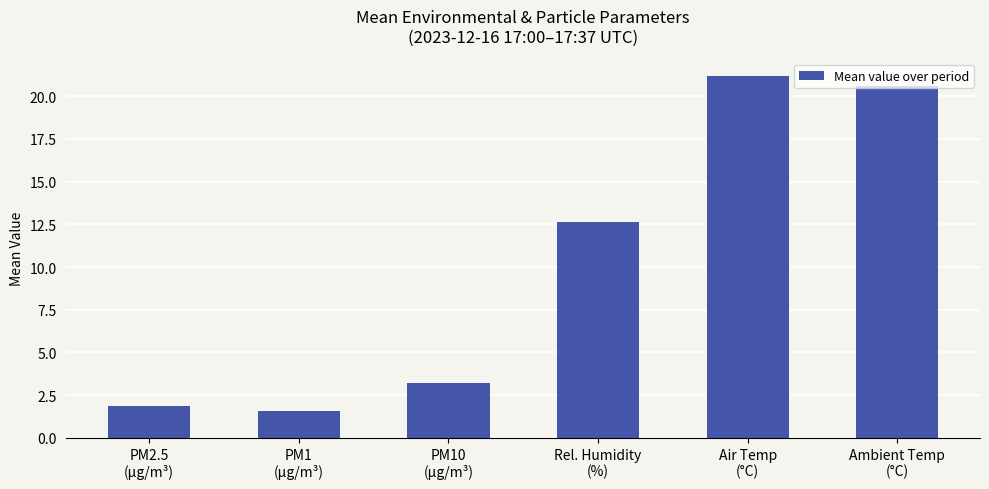

Rank the categories by value from highest to lowest.

Air Temp
(°C), Ambient Temp
(°C), Rel. Humidity
(%), PM10
(µg/m³), PM2.5
(µg/m³), PM1
(µg/m³)